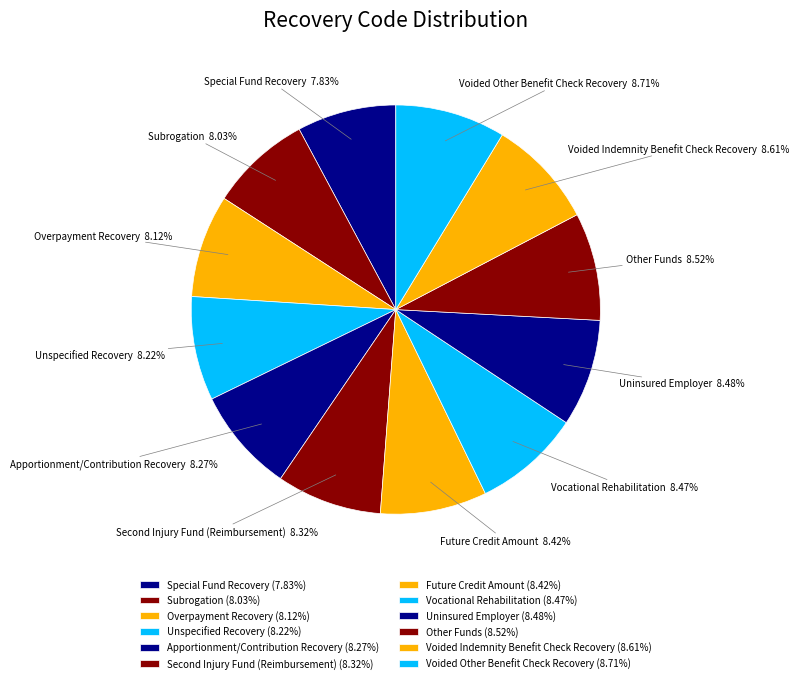

To the nearest percent, what is the combined percentage of Subrogation and Overpayment Recovery?

16%